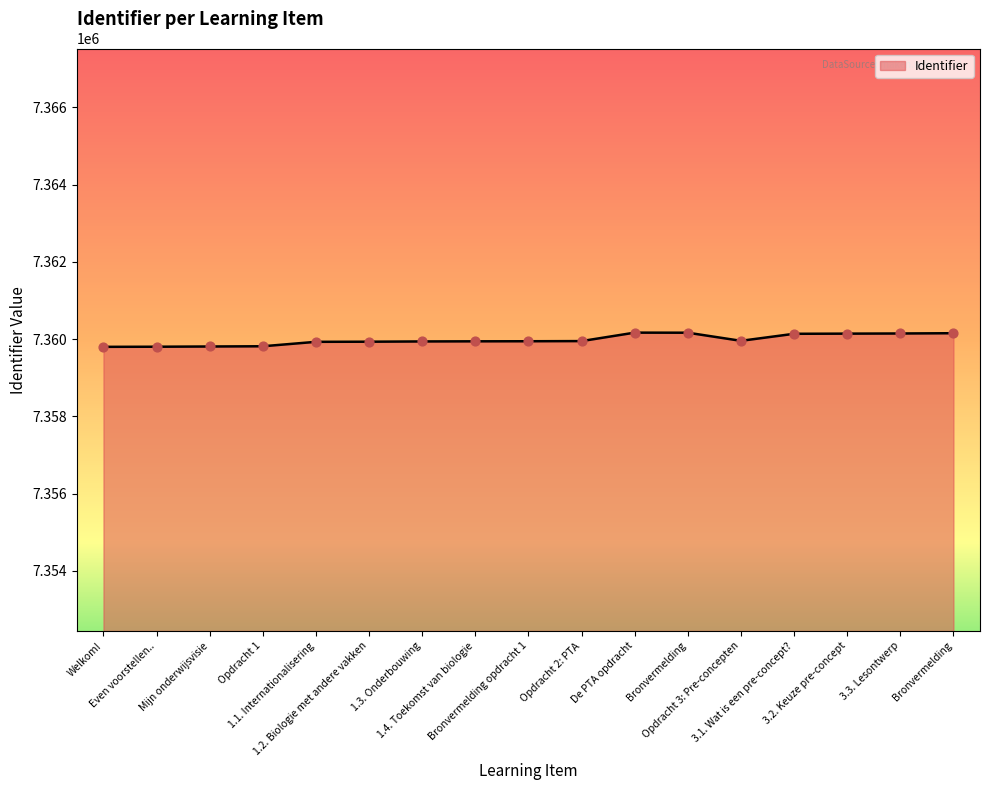

Does the chart have visible grid lines?

No